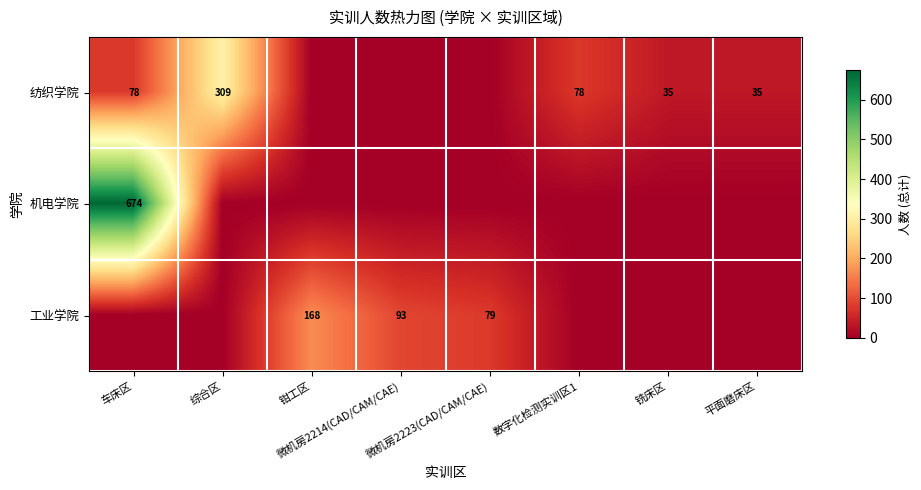

True or false: 工业学院 has a value of 93 at 微机房2214(CAD/CAM/CAE).

True